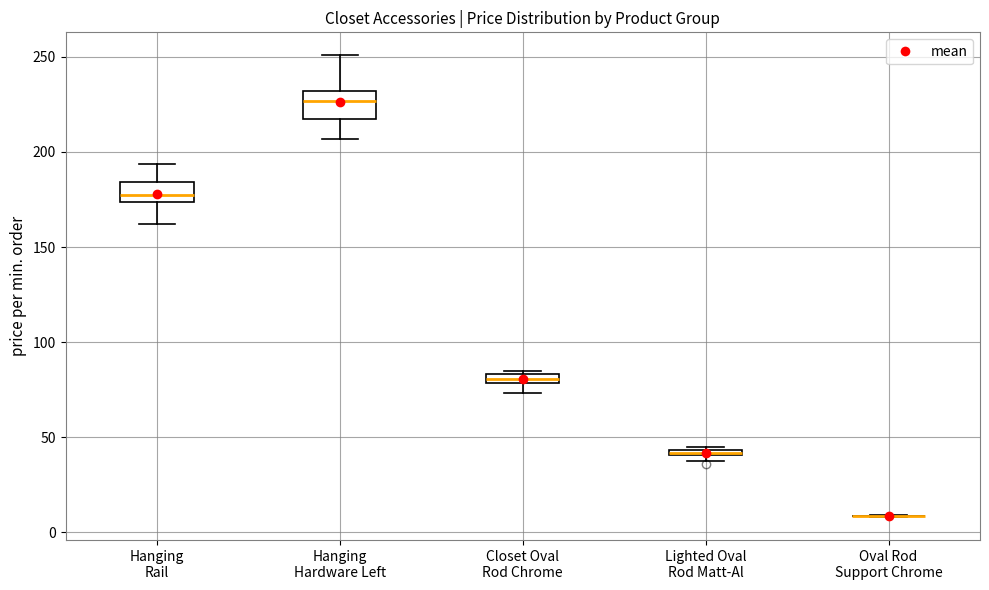

Where is the upper edge of the box for Hanging Hardware Left on the y-axis? The values are not printed on the chart, so give them approximately, as read against the axis.

230